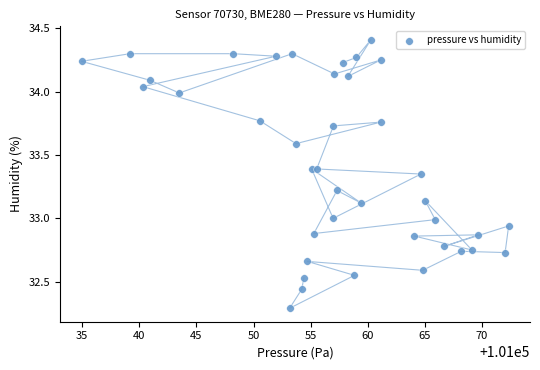

What is the range of X values (max minus min)?

37.4